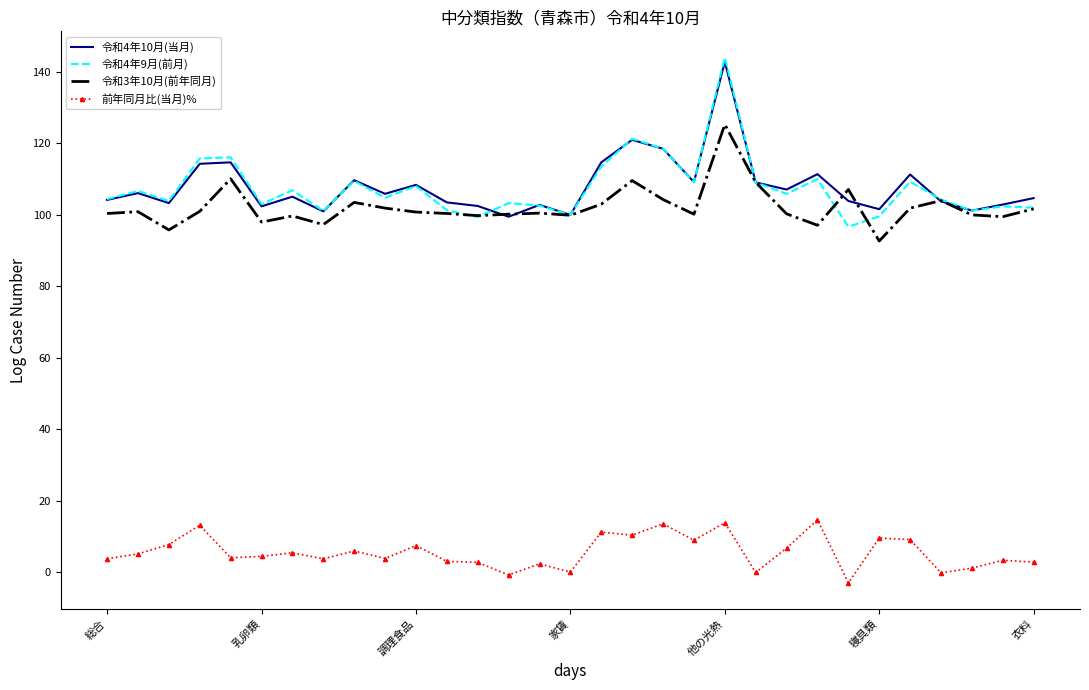

True or false: 前年同月比(当月)% and 令和4年10月(当月) intersect in this chart.

False